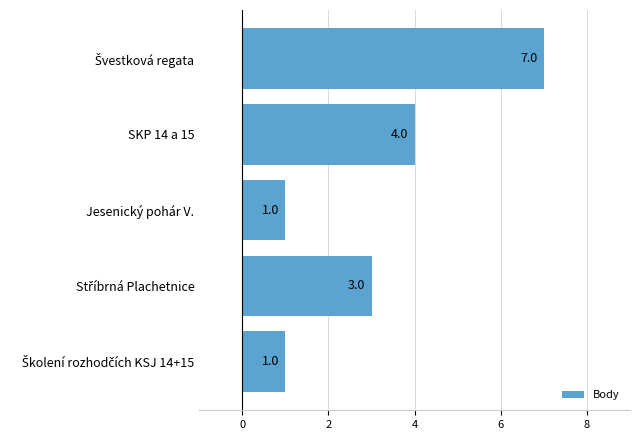

What is the maximum value shown in the chart?

7